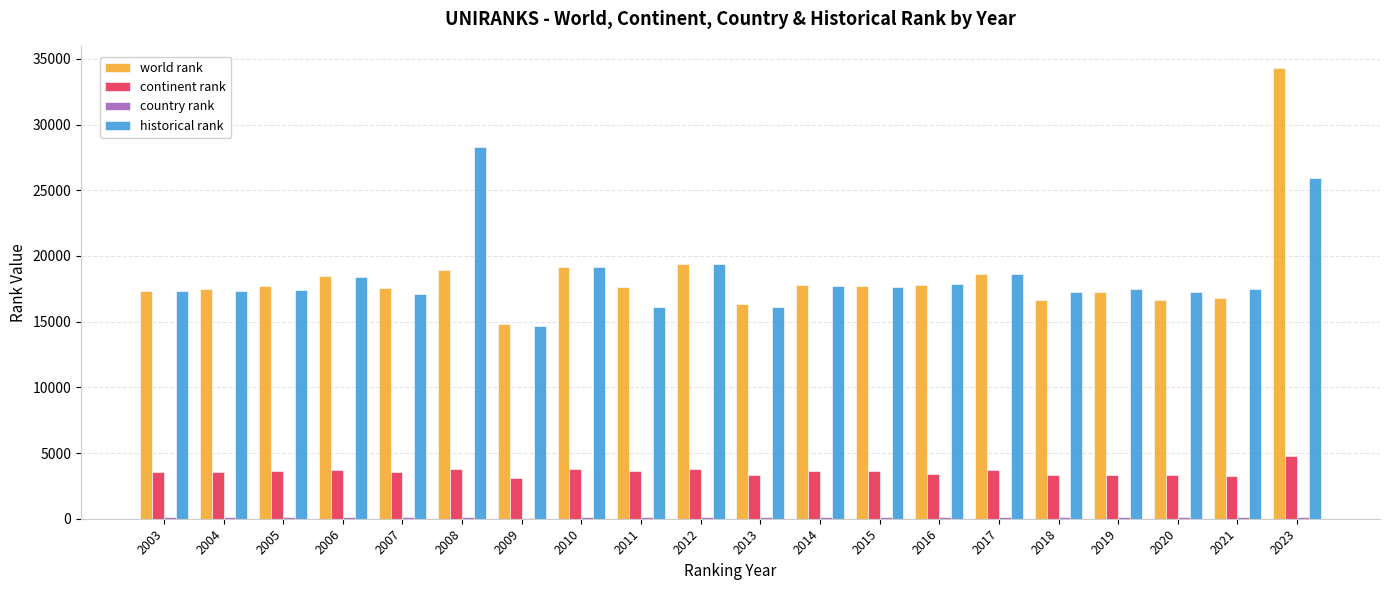

Is it true that continent rank equals 1702 at 2016?

False